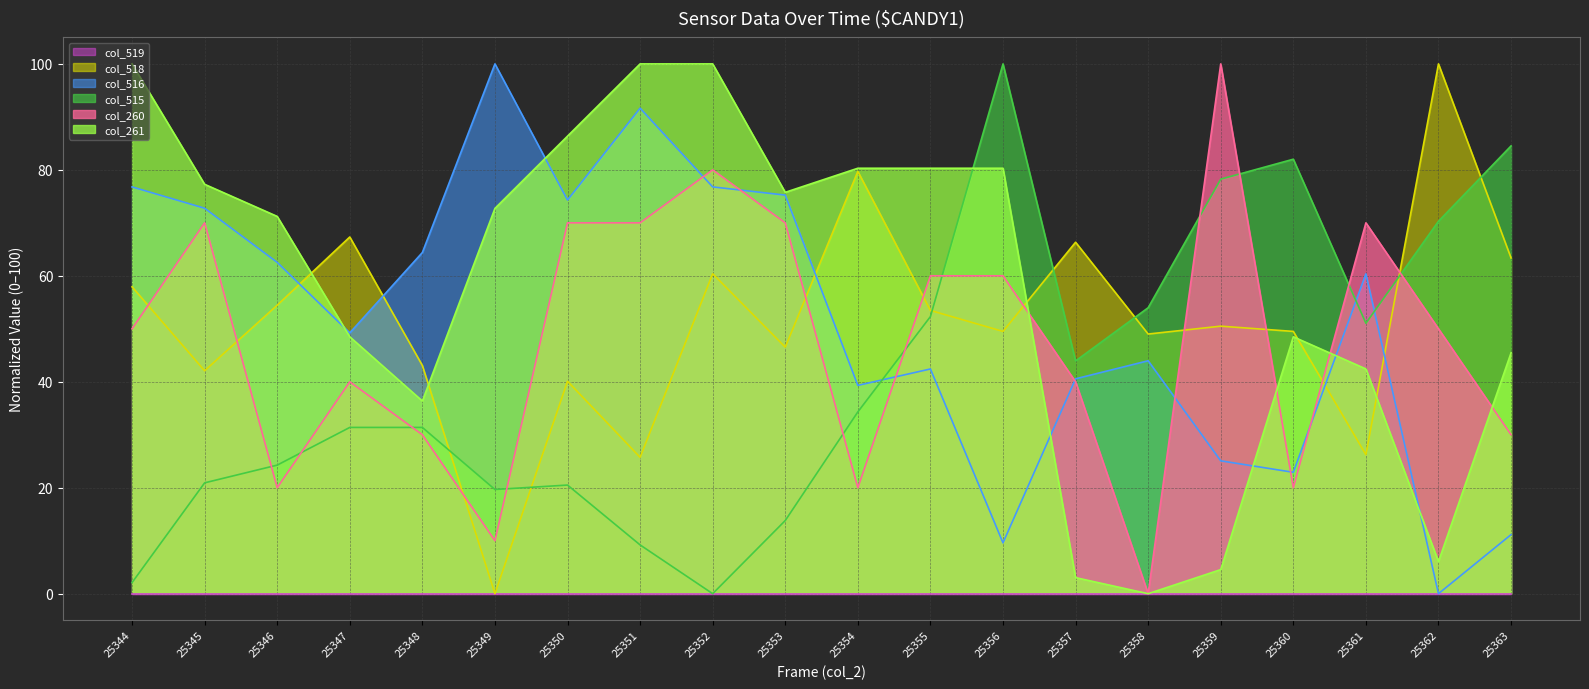

What is the value of the col_260 point at the 17th from the left?

20.0